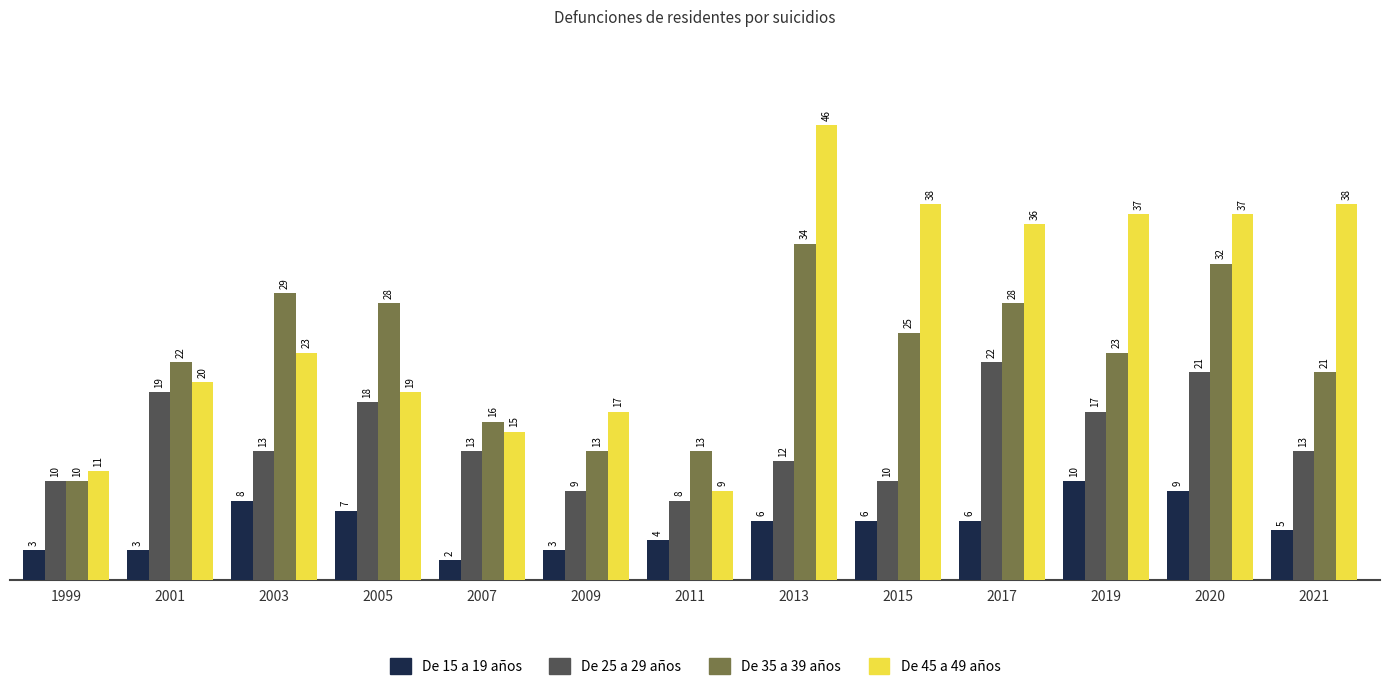

What is the sum of all De 15 a 19 años values?

72